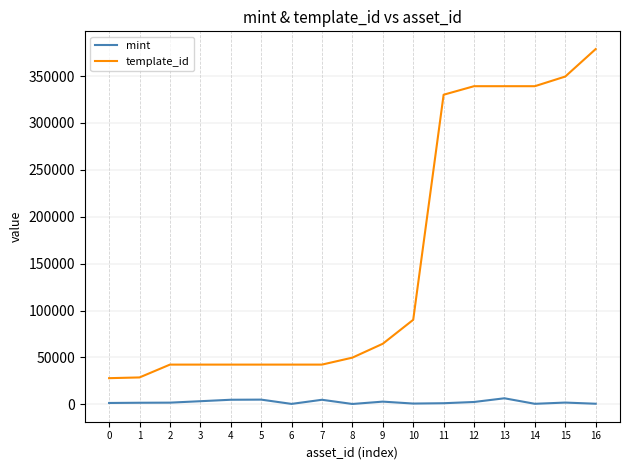

The template_id series shows 511082 at 12. True or false?

False